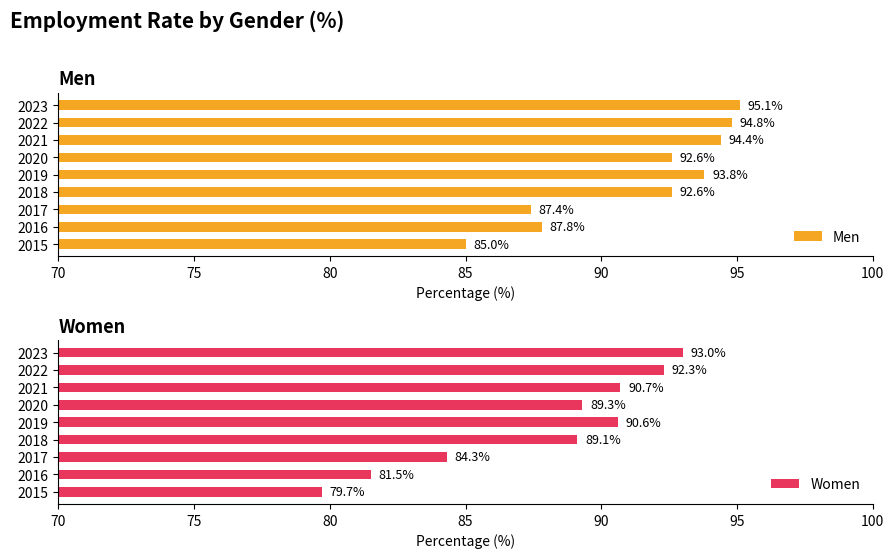

Is it true that Men equals 95.1 at 2023?

True